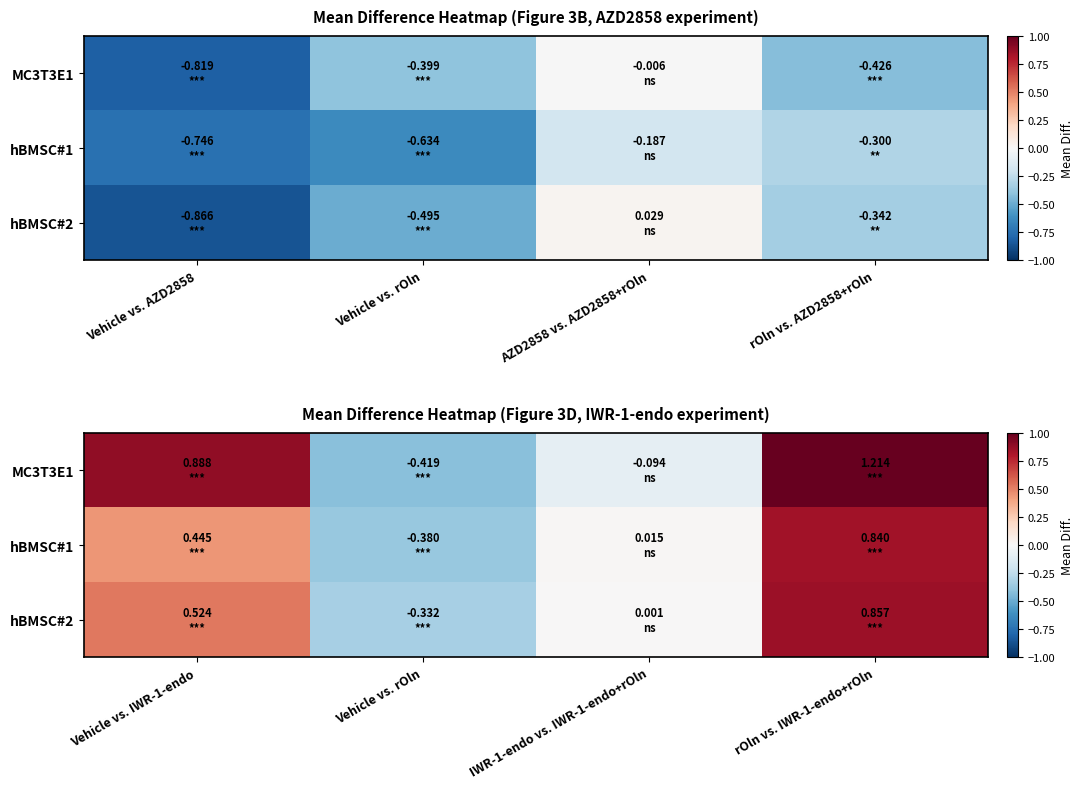

List the series in order of their peak value, lowest first.

hBMSC#1, hBMSC#2, MC3T3E1